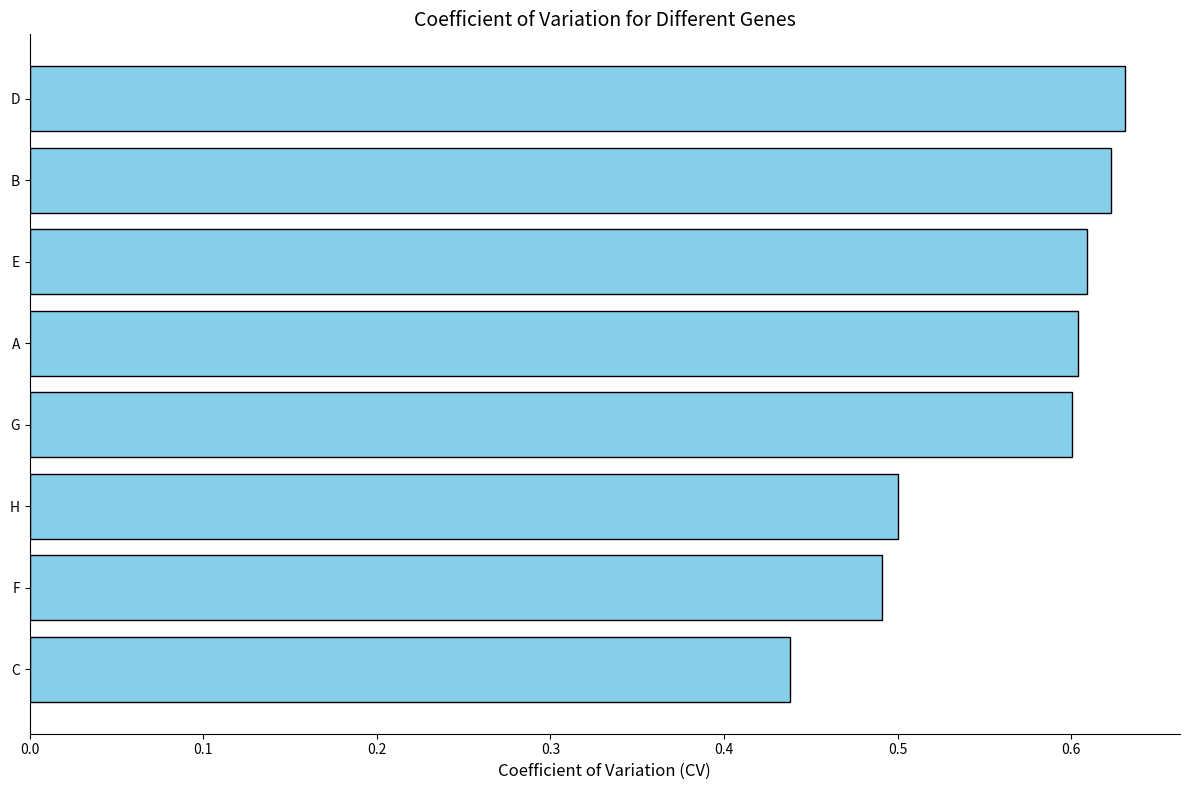

Which has a higher value, A or C?

A